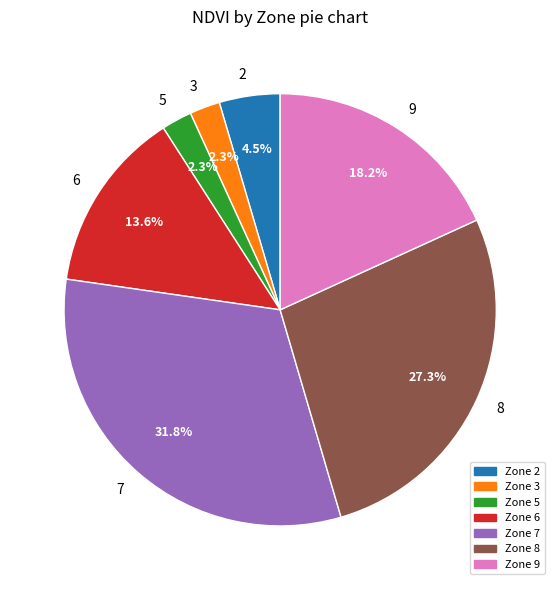

Count the number of slices in the pie.

7